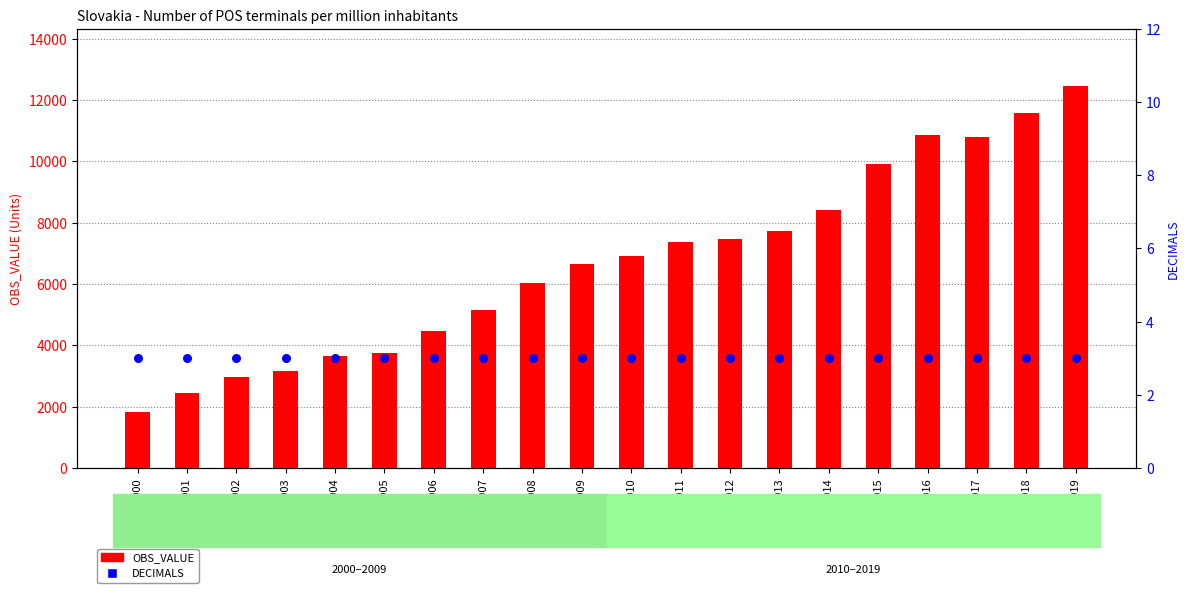

Which series has the largest total across all categories?

OBS_VALUE